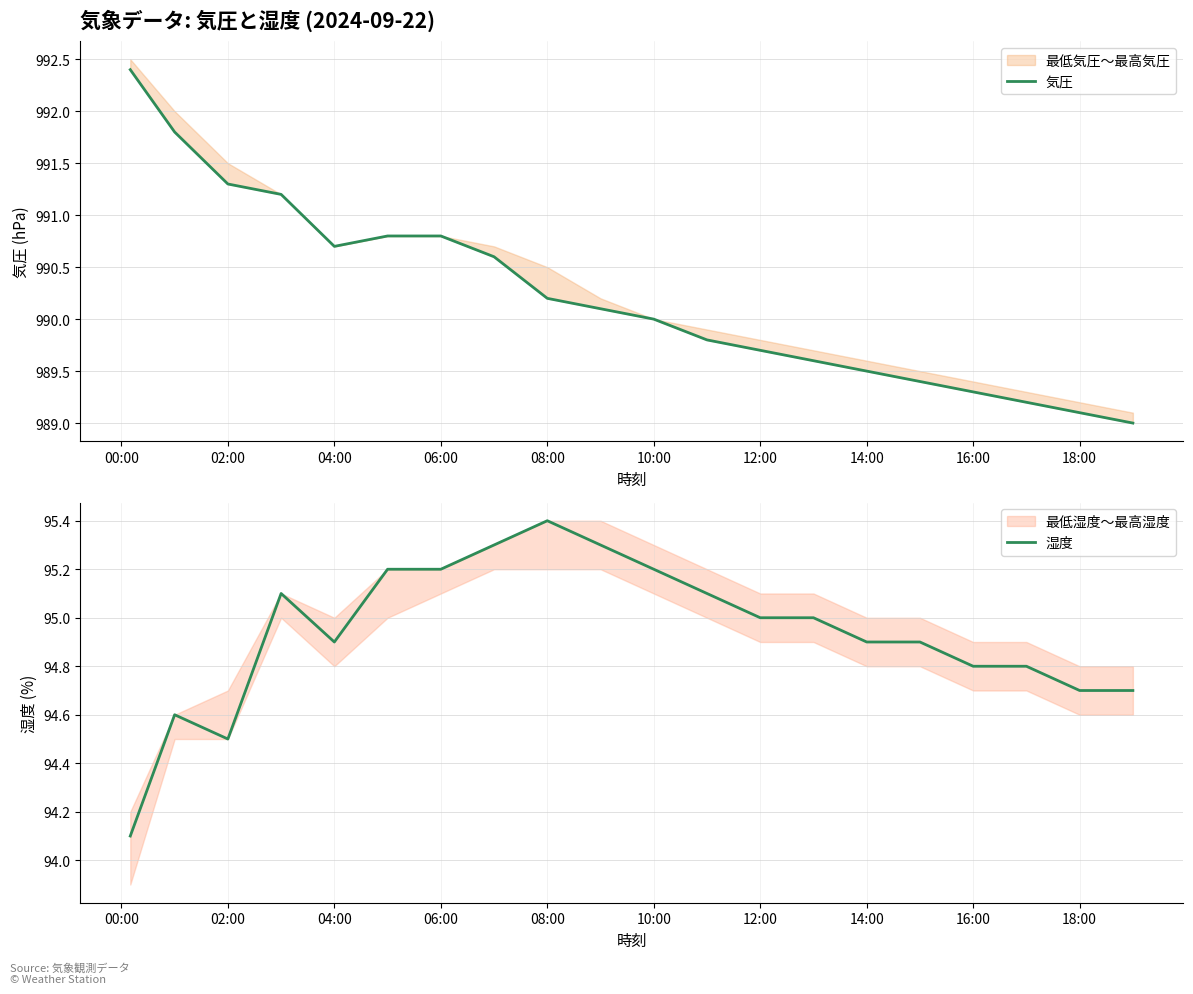

What is the difference between the second highest and second lowest values in the 気圧 series?

2.7